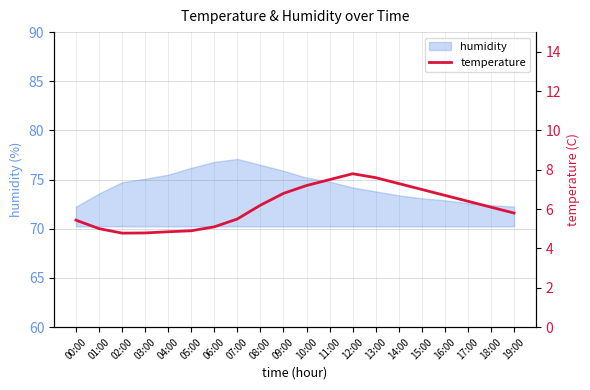

The chart shows a value of 2.1 at 01:00. True or false?

False